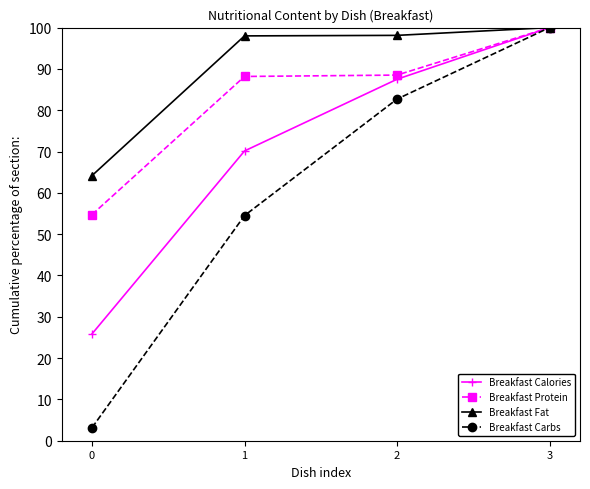

What is the difference between the highest and lowest values at 2?

15.4